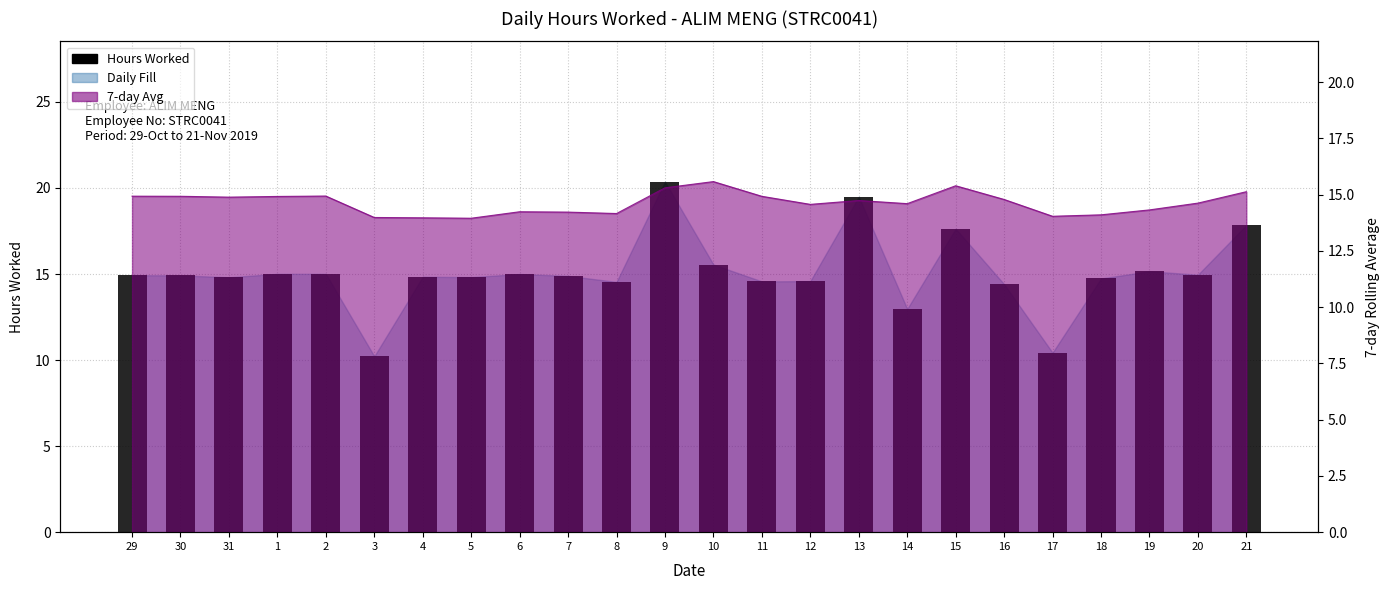

What is the value of the 16th bar from the left?

19.5